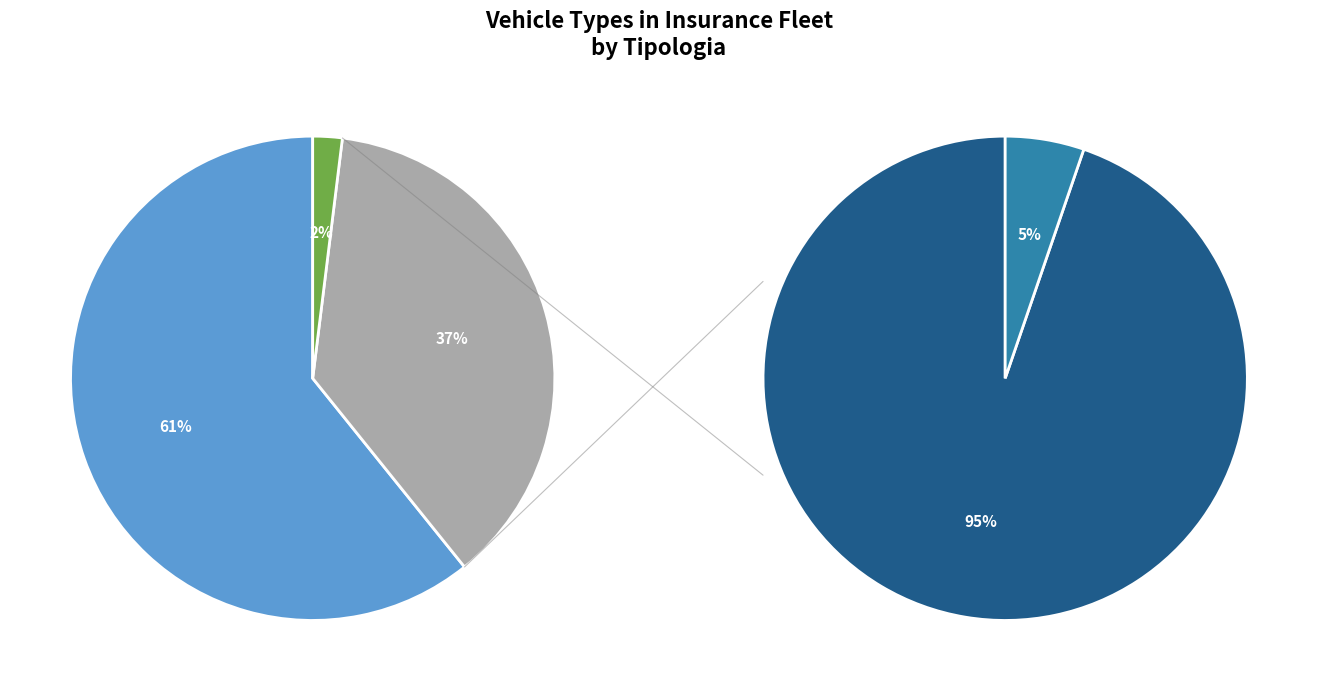

What is the smallest slice in the pie chart?

Autoveicolo per uso speciale o trasporto